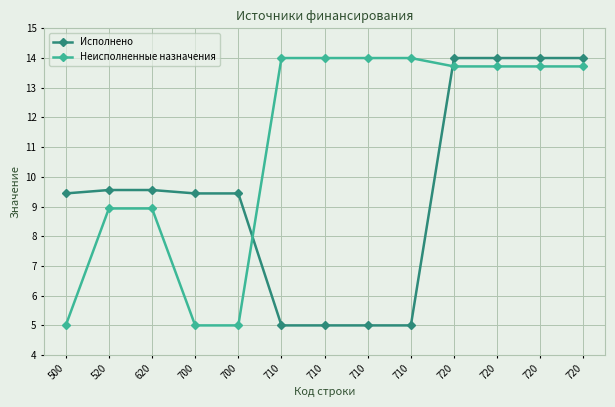

Between 710 and 710, which is larger?

710